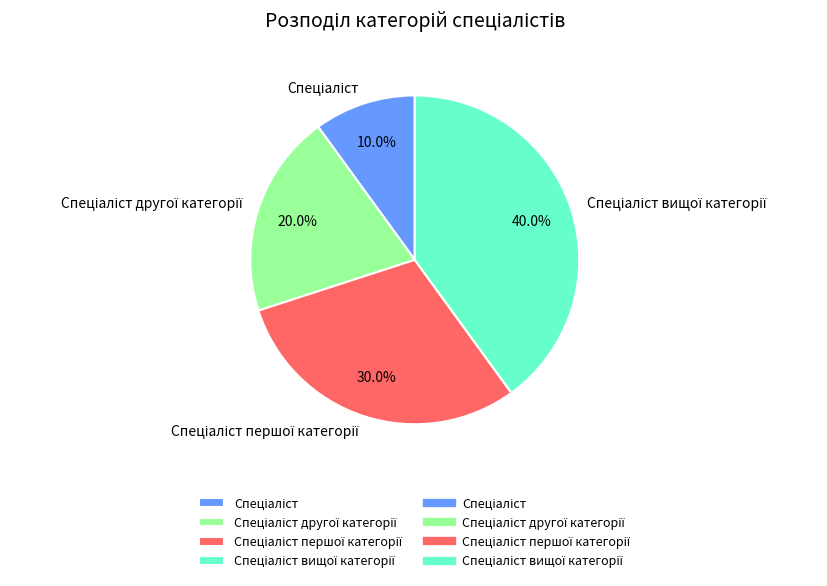

Is there any slice that represents more than half of the pie?

No